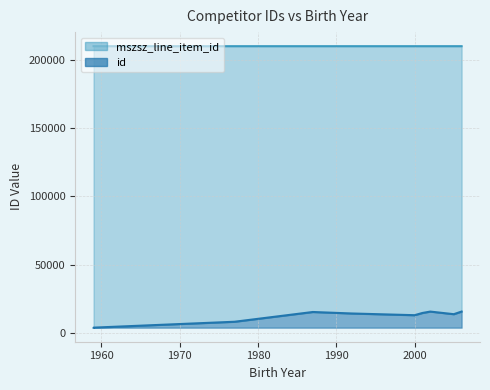

True or false: id has more than 0 points higher than both neighbors.

True